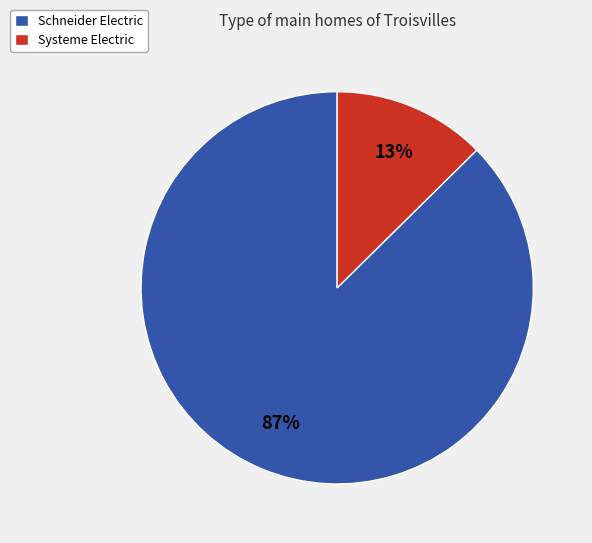

Which has a higher value, Systeme Electric or Schneider Electric?

Schneider Electric